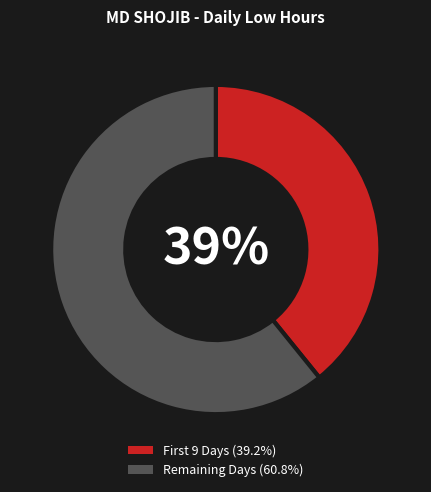

Count the number of slices in the pie.

2